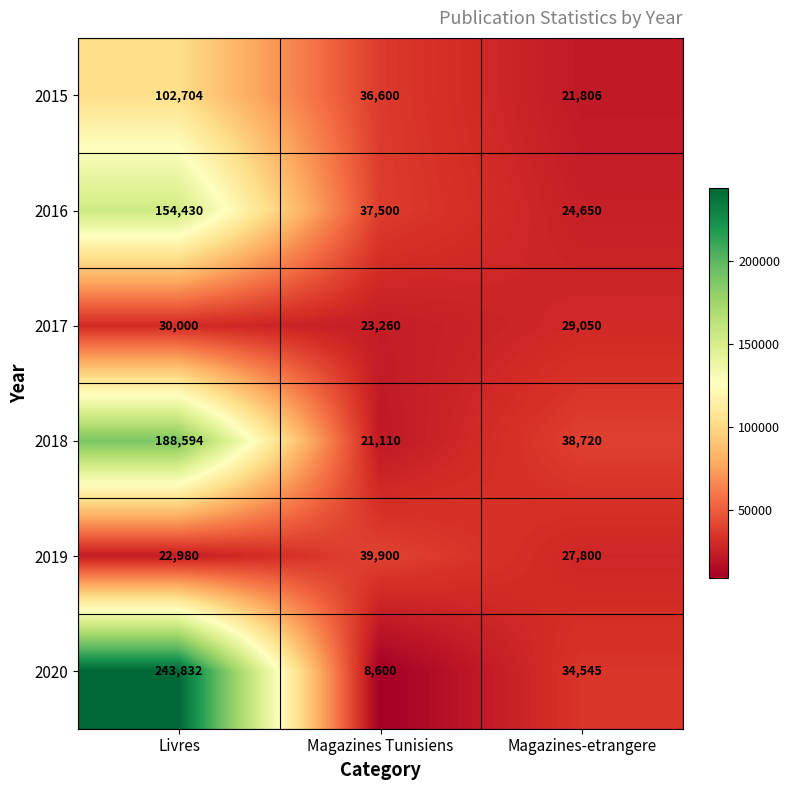

What is the difference between the highest and lowest values at Magazines-etrangere?

16914